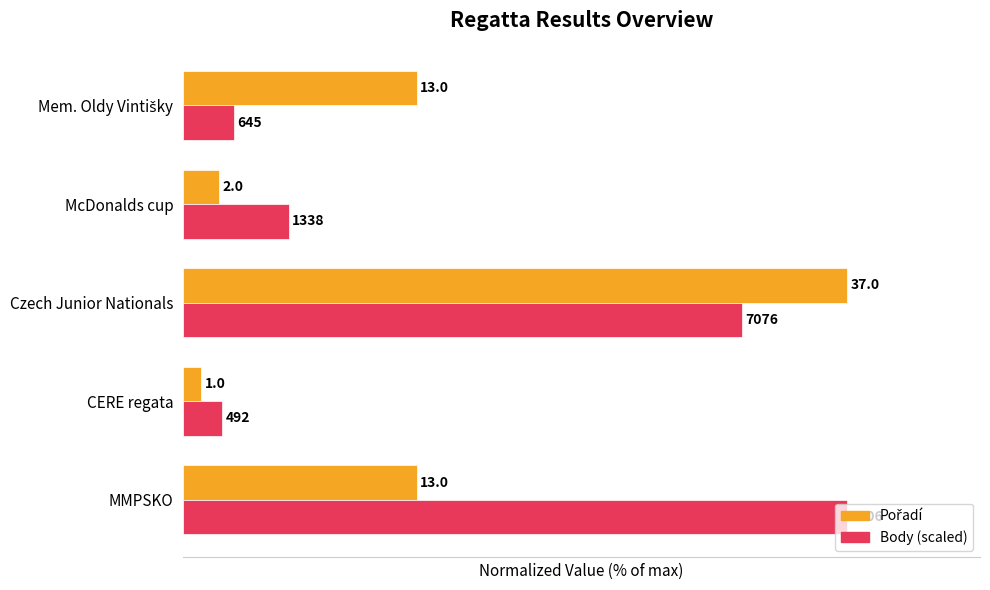

Reading left to right, what are all the values shown in this chart?

Pořadí: 0=35.1	1=2.7	2=100.0	3=5.4	4=35.1
Body (scaled): 0=100.0	1=5.9	2=84.2	3=15.9	4=7.7